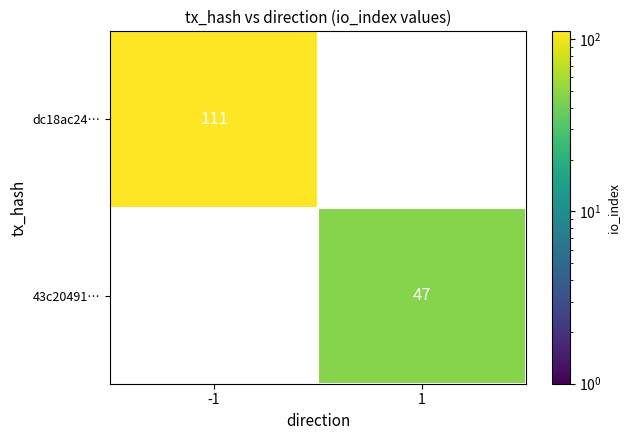

Is it true that 43c20491… equals 47 at 1?

True